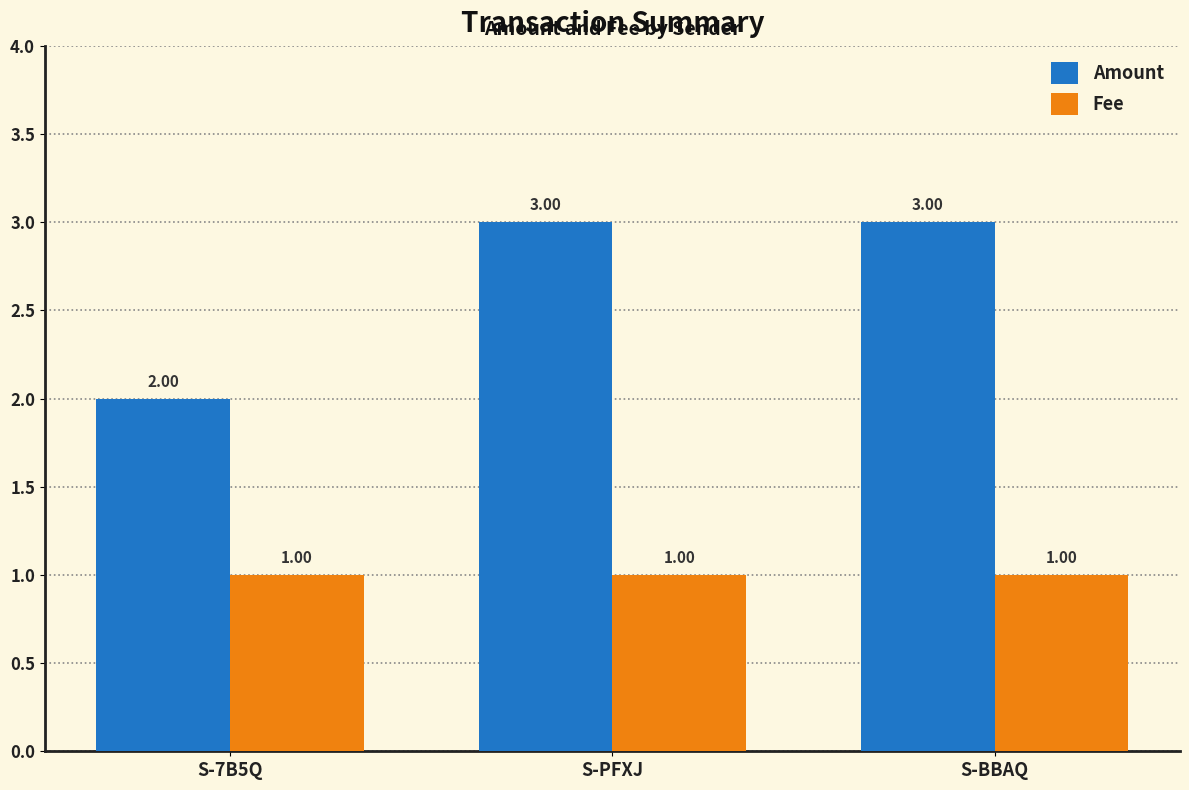

How many bars are there in total?

6